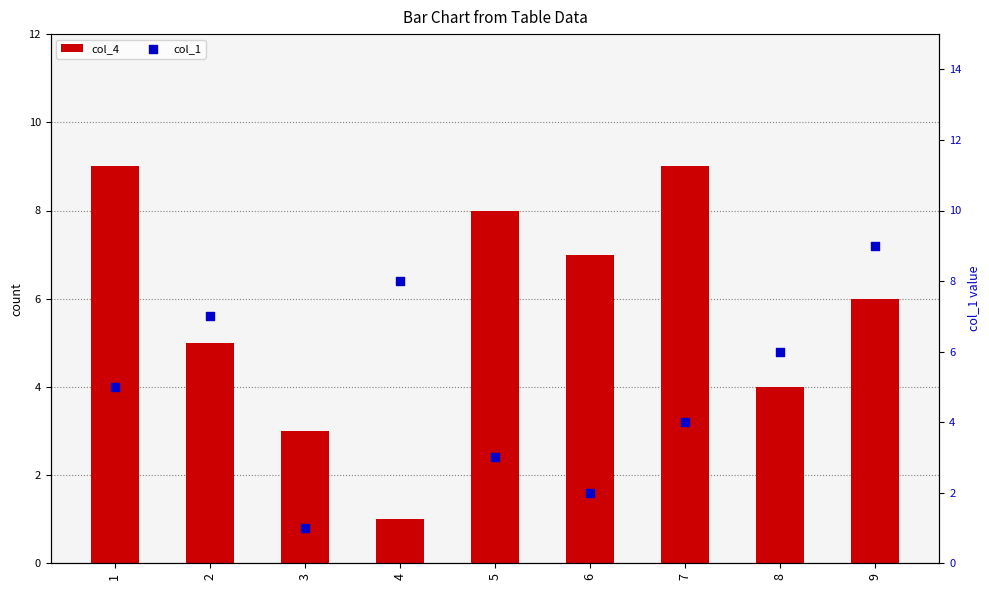

Which series has the largest total across all categories?

col_4